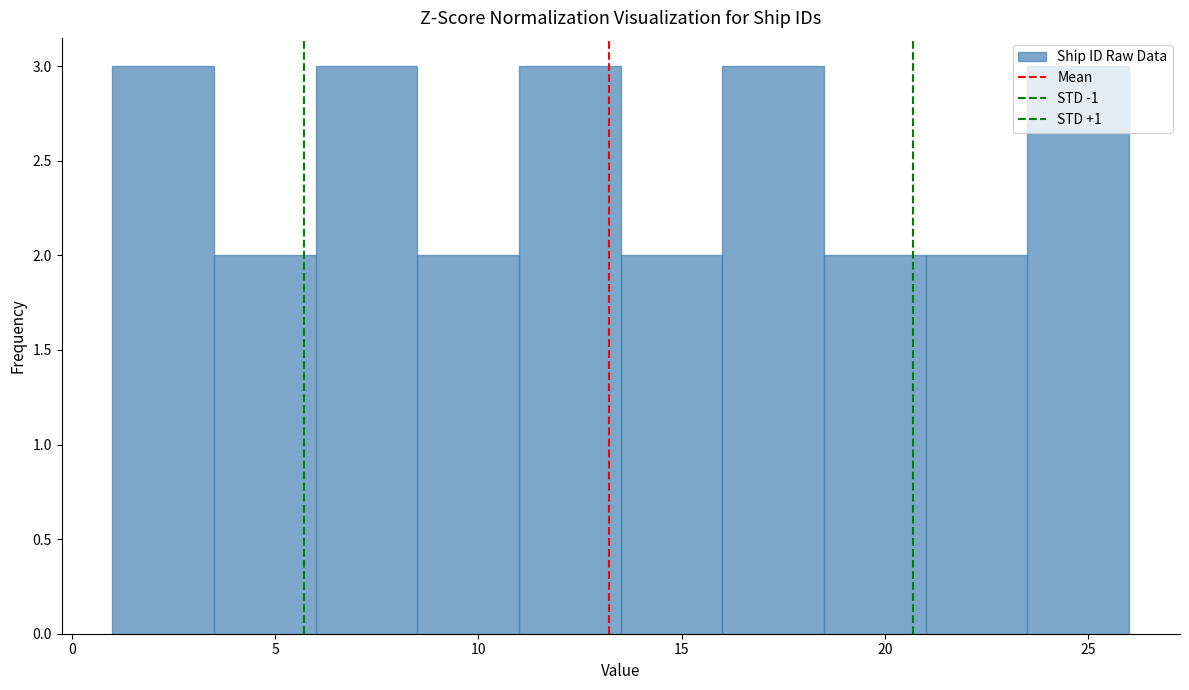

How tall is the bar that spans 1.0 to 3.5 on the x-axis? The values are not printed on the chart, so give them approximately, as read against the axis.

3